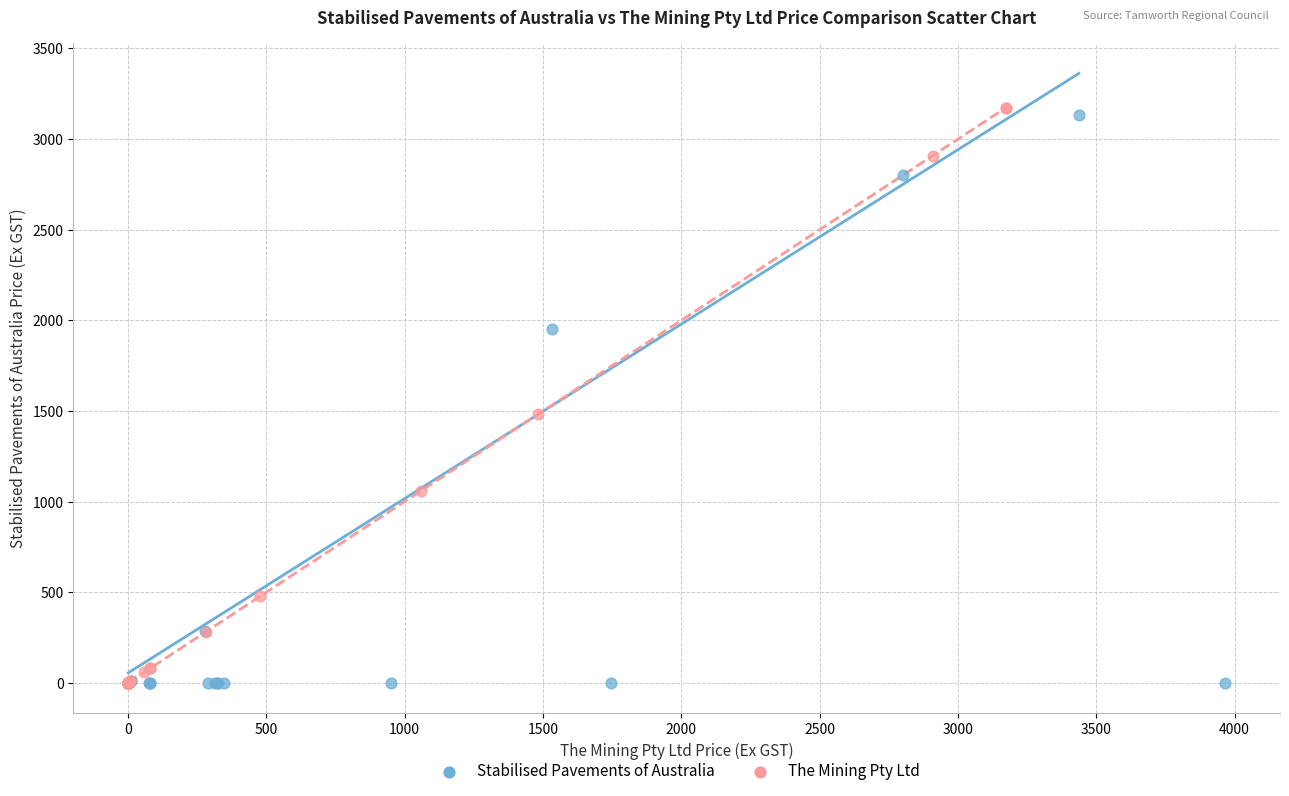

Which series has the widest spread of Y values?

The Mining Pty Ltd